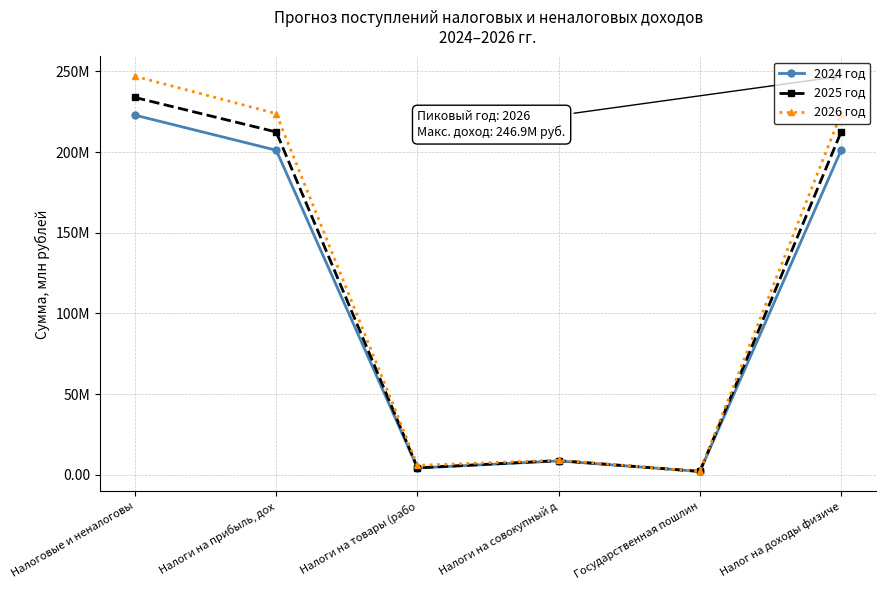

What is the label of the 1st point from the left?

Налоговые и неналоговы